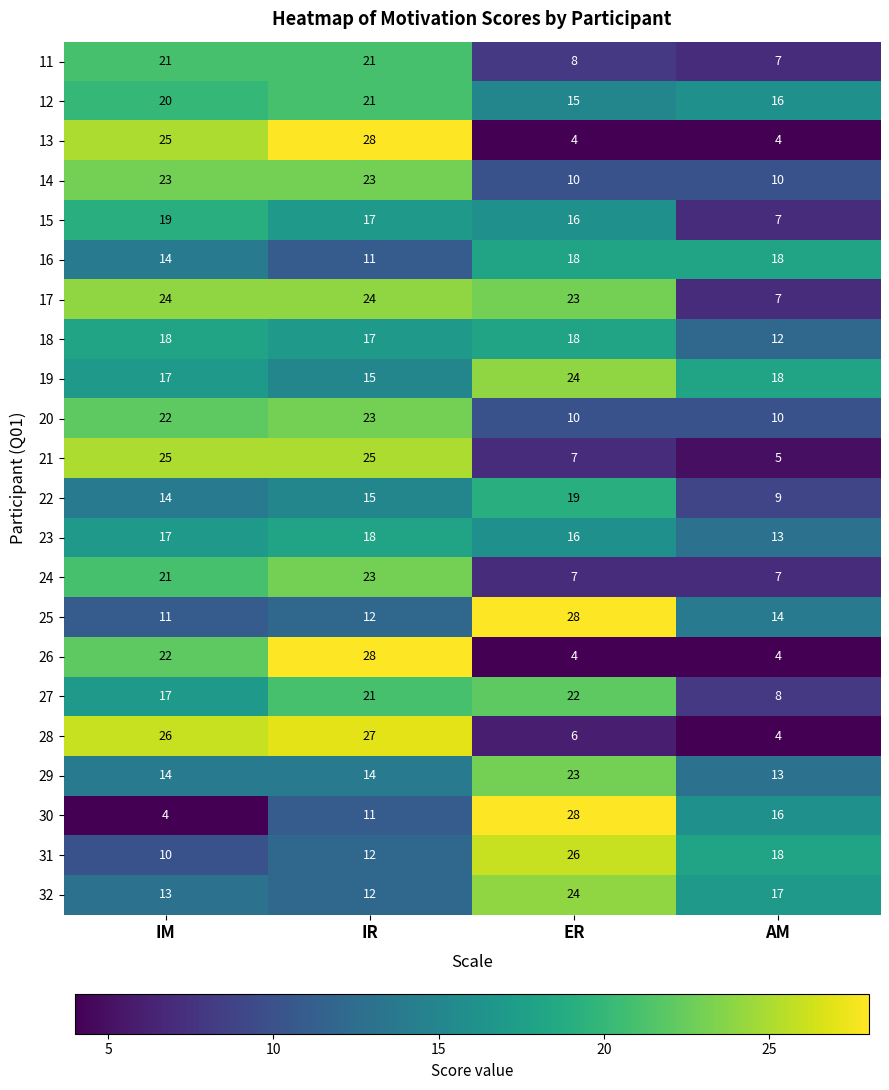

At which category is the sum across all series the highest?

IR